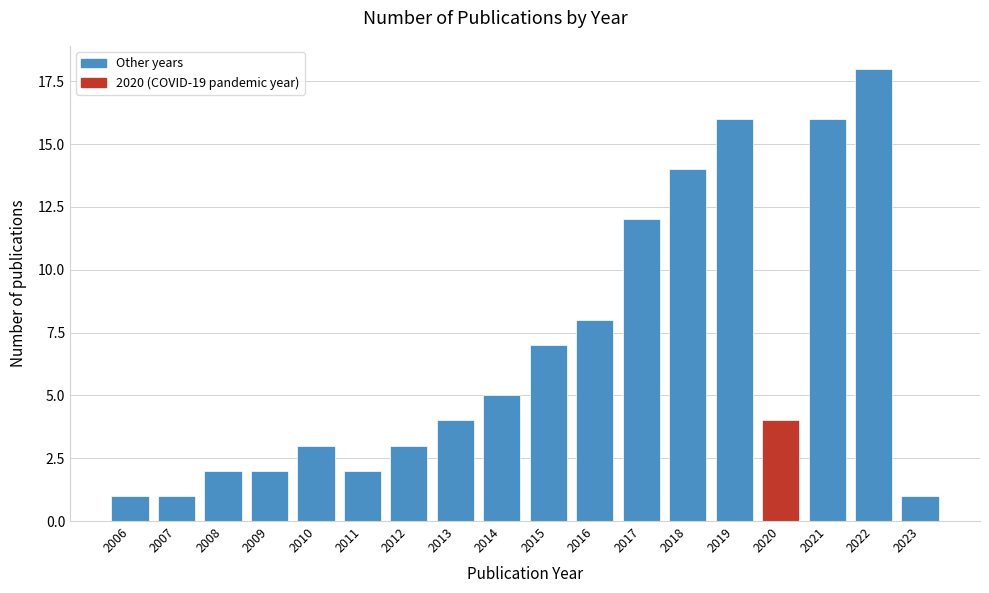

Reading right to left, extract all data points from this chart.

2023=1	2022=18	2021=16	2020=4	2019=16	2018=14	2017=12	2016=8	2015=7	2014=5	2013=4	2012=3	2011=2	2010=3	2009=2	2008=2	2007=1	2006=1